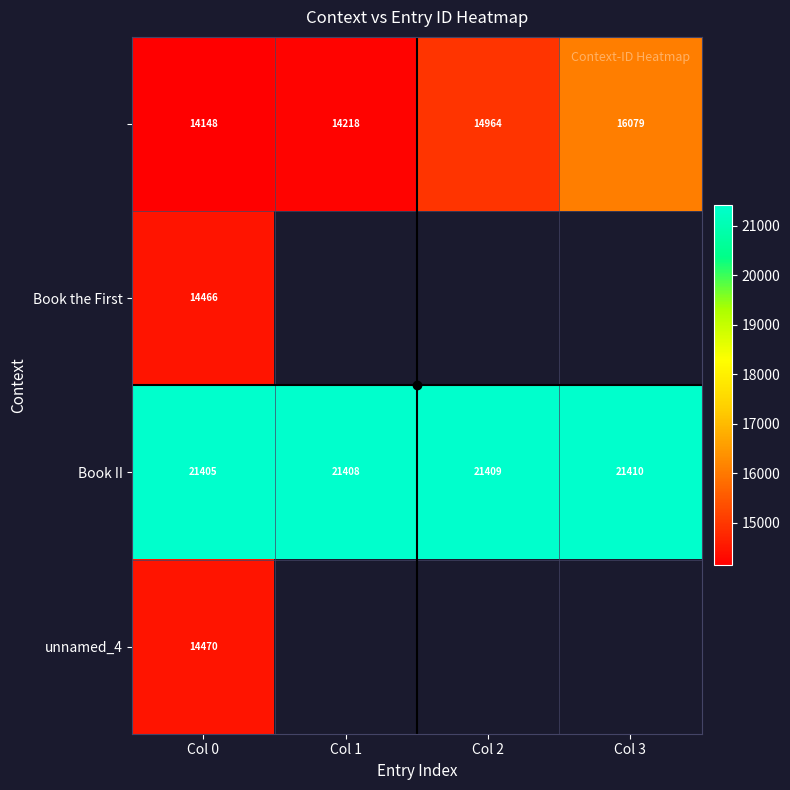

What is the sum of all Book II values?

85632